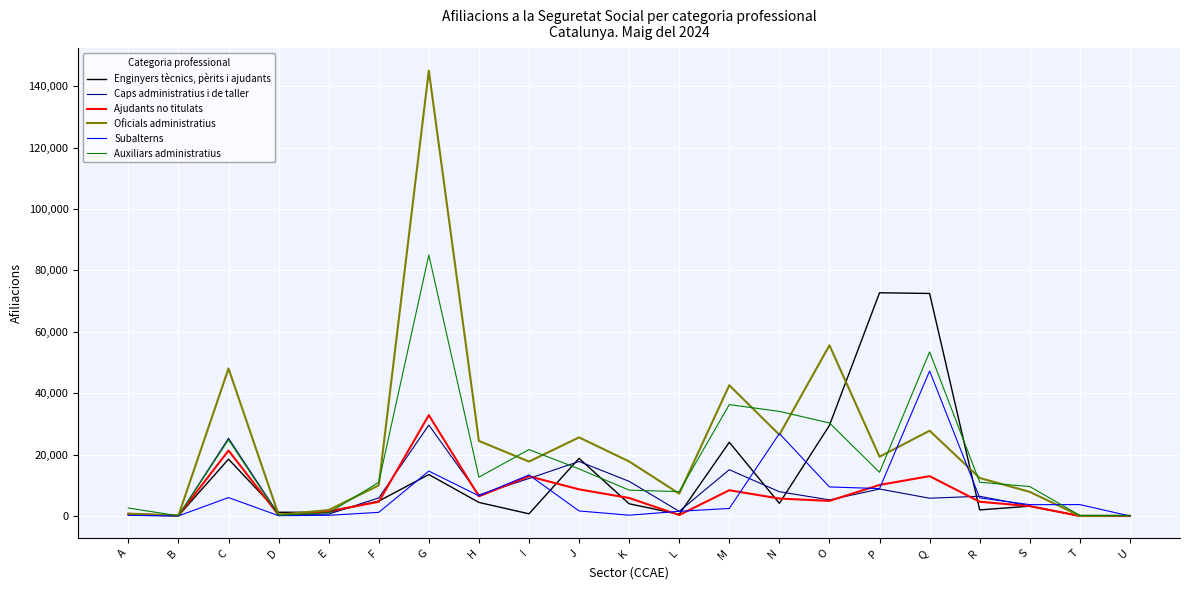

The Oficials administratius series shows 7870 at S. True or false?

True